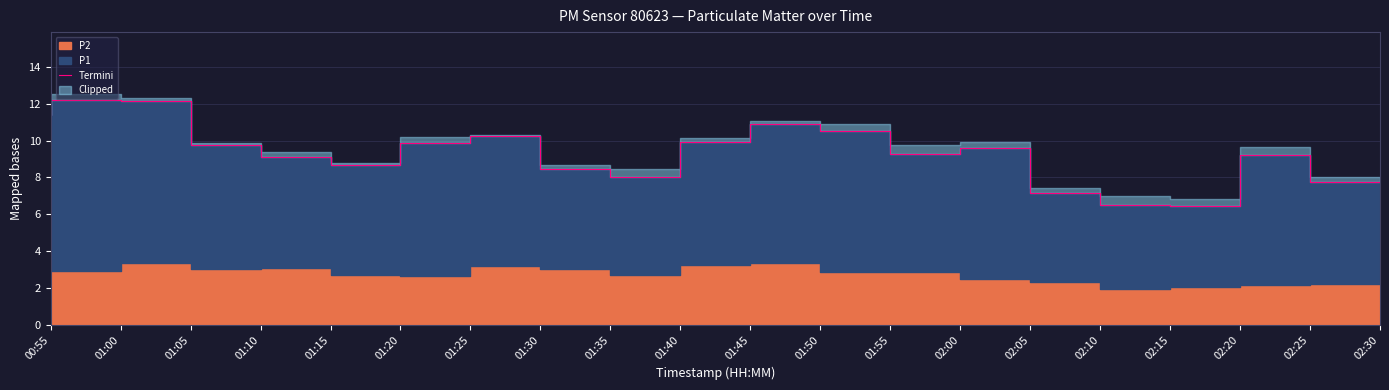

At which label does the data first exceed 9?

00:55